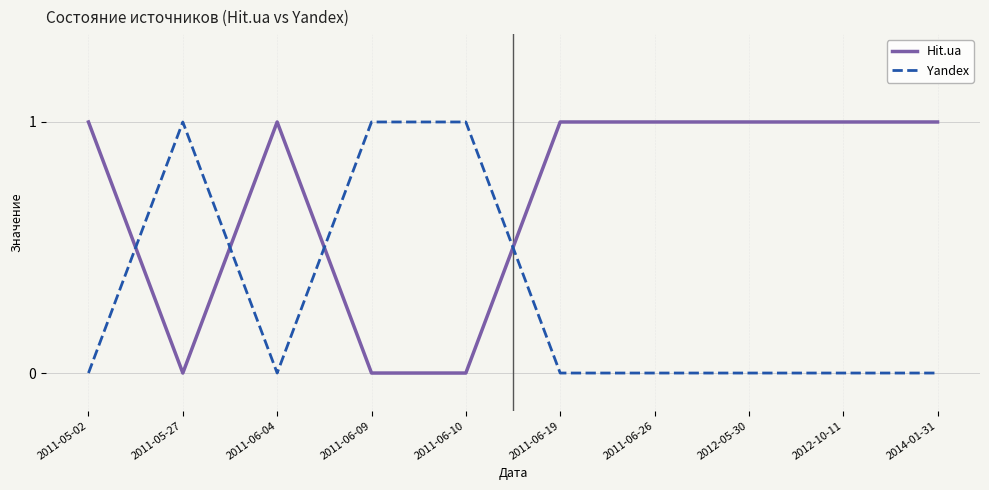

Is it true that Hit.ua equals 2 at 2012-05-30?

False